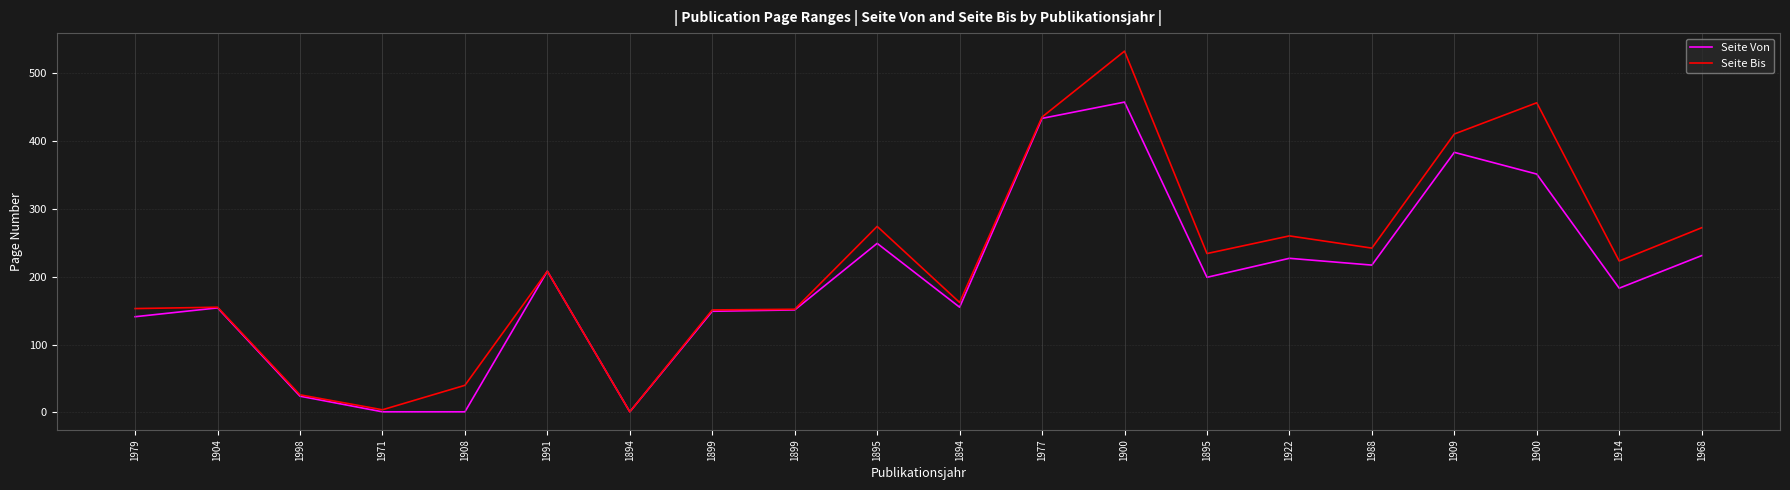

What are all the series names shown in the legend?

Seite Von, Seite Bis